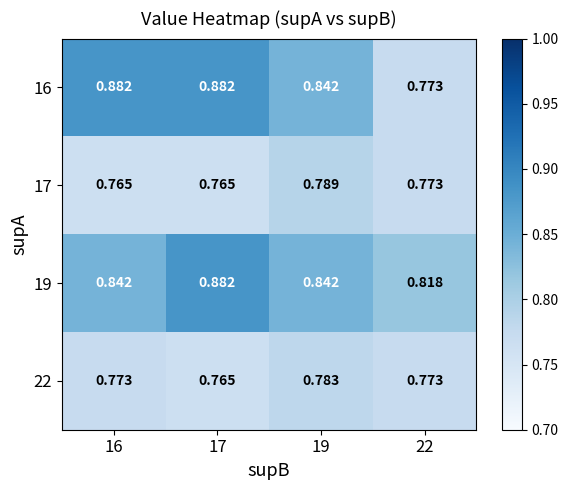

Is the value of 16 at 17 greater than the value of 19 at 22?

Yes